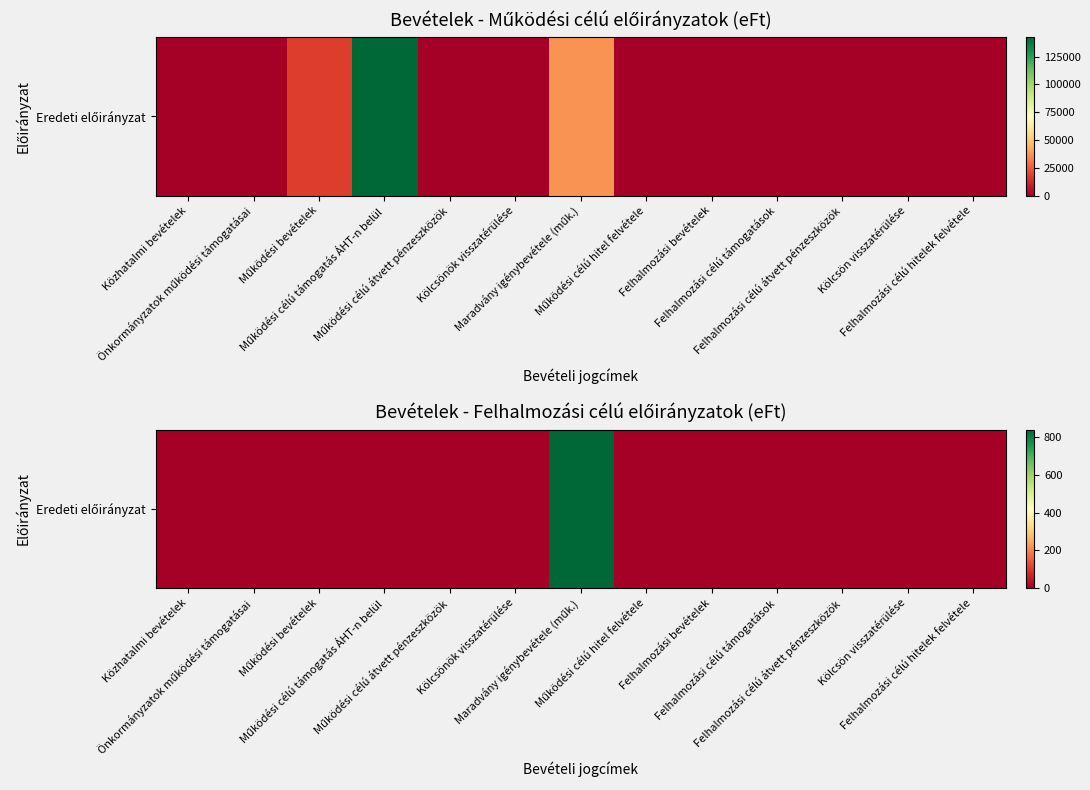

At which category does the chart reach its minimum across all series?

Közhatalmi bevételek